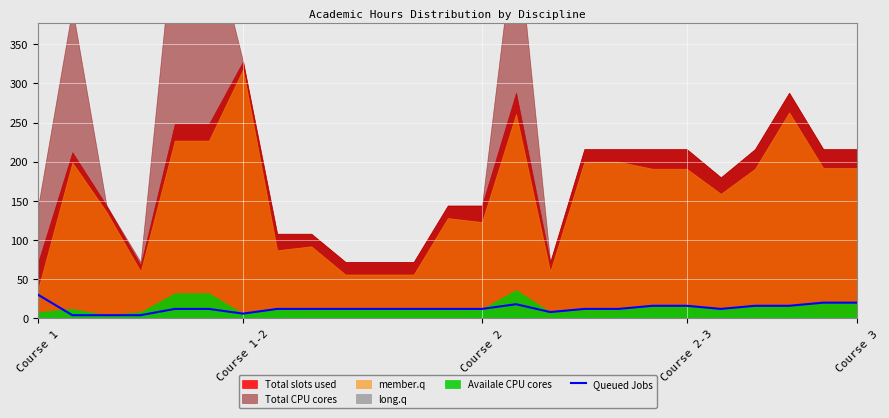

Reading right to left, what are all the values shown in this chart?

20	20	16	16	12	16	16	12	12	8	18	12	12	12	12	12	12	12	6	12	12	4	4	4	30